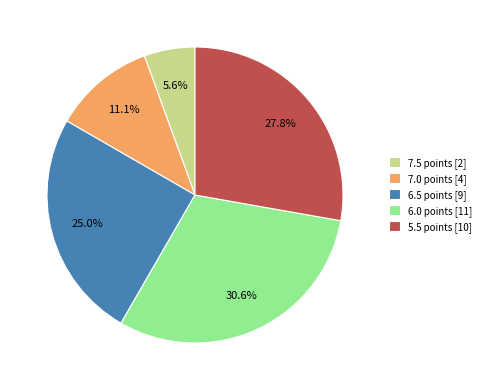

Rank the categories by value from highest to lowest.

6.0 points [11], 5.5 points [10], 6.5 points [9], 7.0 points [4], 7.5 points [2]